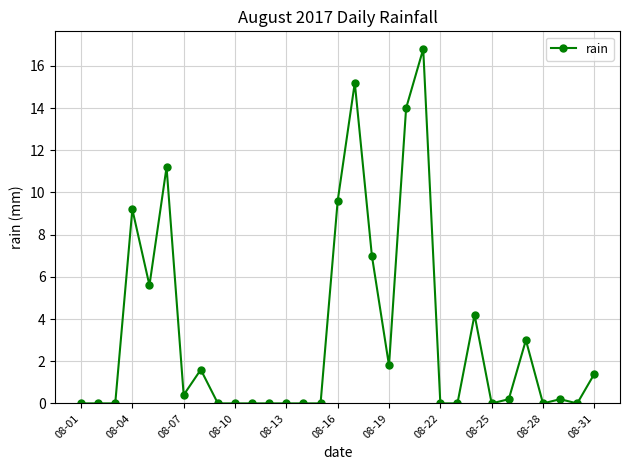

What is the value of the 18th point from the left?

7.0